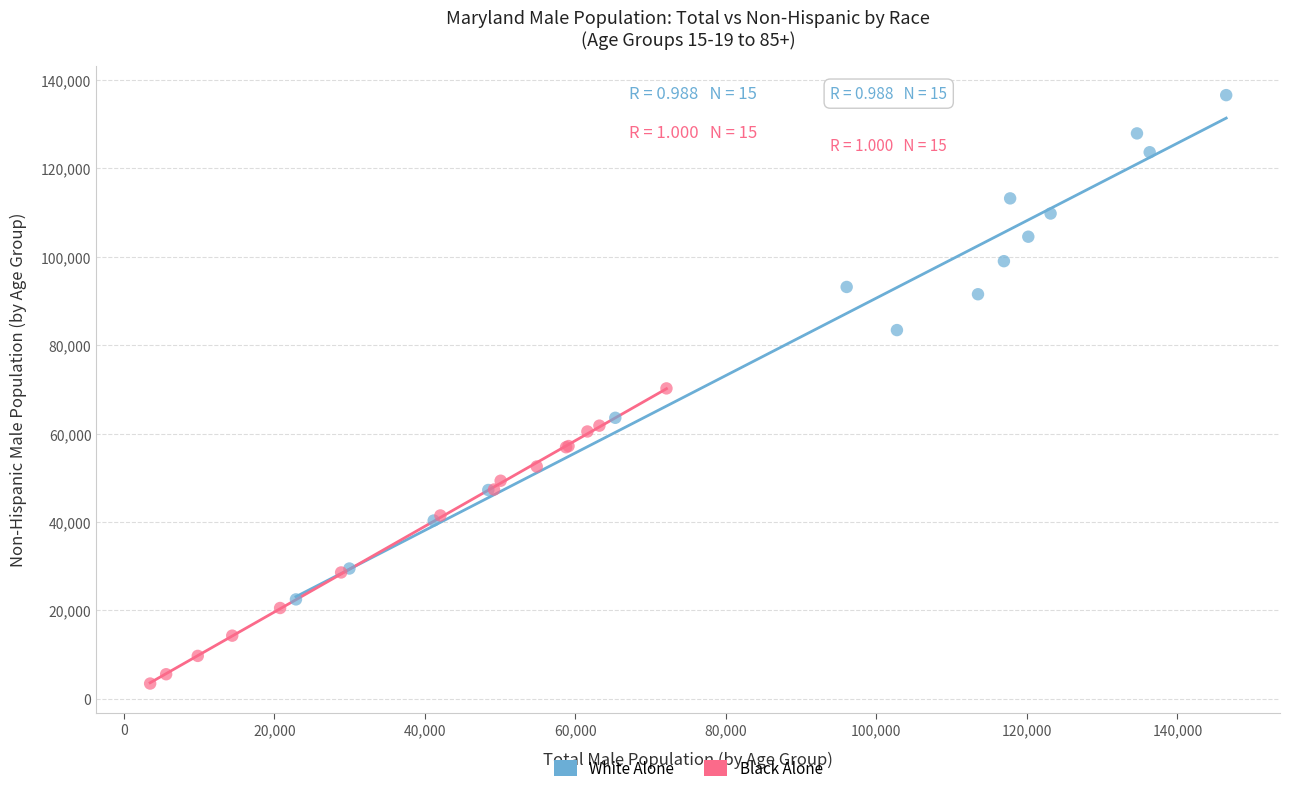

Which series contains the highest Y value?

White Alone